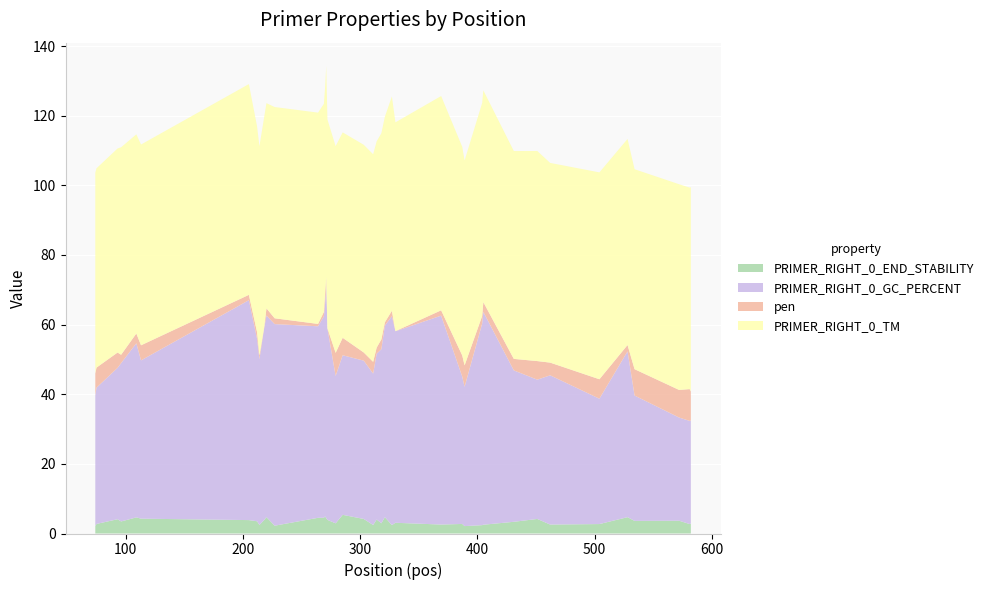

Reading left to right, list all the values displayed in this chart.

PRIMER_RIGHT_0_END_STABILITY: 2.1	2.7	4.1	3.5	4.6	4.3	3.9	3.5	2.5	3.9	4.7	2.2	4.5	4.5	4.9	4.4	3.9	2.9	5.4	4.2	2.4	4.0	2.9	4.7	2.4	3.1	2.6	2.7	2.1	2.4	2.5	3.4	4.2	2.6	2.7	4.7	3.6	3.7	2.7	2.8
PRIMER_RIGHT_0_GC_PERCENT: 37.5	39.1	43.5	45.5	50.0	45.5	63.2	52.4	47.6	55.0	57.9	57.9	55.0	57.9	61.1	66.7	55.0	42.3	45.8	45.5	43.5	47.6	50.0	55.0	60.0	55.0	60.0	42.3	40.0	57.9	61.1	43.5	40.0	42.9	36.0	47.6	36.0	29.6	29.6	29.6
pen: 6.3	5.8	4.4	2.4	2.8	4.3	1.5	1.9	1.1	0.3	2.1	1.7	0.7	1.2	2.9	2.6	0.0	6.7	5.0	2.4	3.4	1.8	2.8	1.0	1.6	0.0	1.5	6.1	6.2	2.2	2.8	3.3	5.3	3.6	5.6	1.8	7.6	7.9	9.1	8.3
PRIMER_RIGHT_0_TM: 57.7	57.2	58.6	59.6	57.2	57.7	60.5	59.1	60.1	60.3	58.9	60.7	60.7	59.8	59.1	60.6	60.0	59.3	59.0	59.6	59.6	59.2	59.2	59.0	61.5	60.0	61.5	59.9	58.8	61.2	60.8	59.7	60.3	57.4	59.4	59.2	57.4	59.1	57.9	58.7